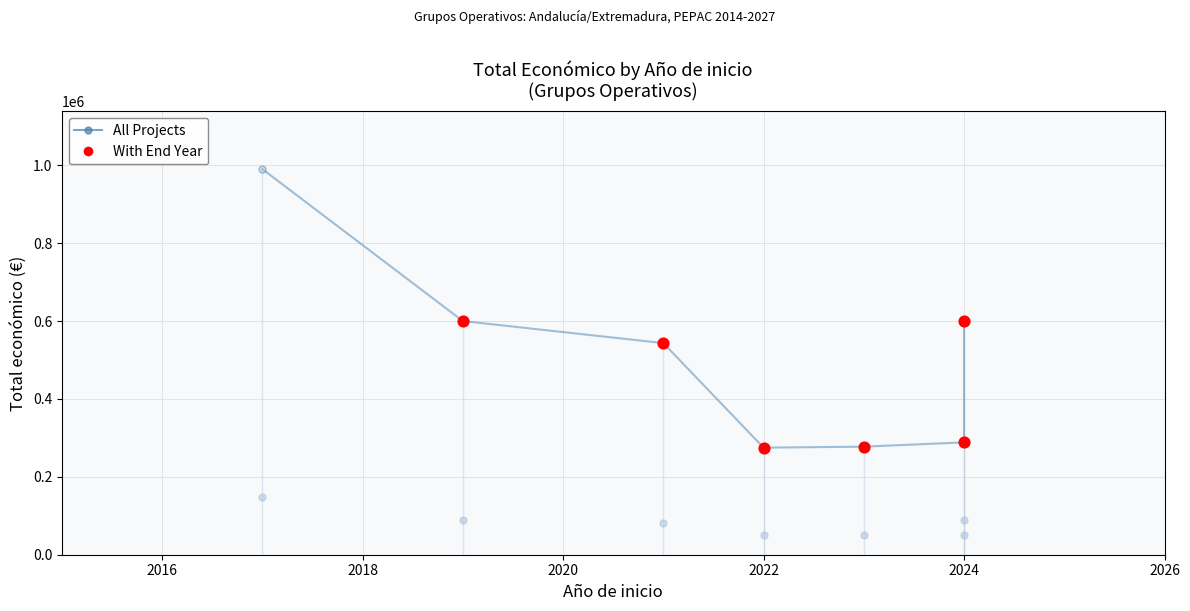

Which has a higher value, 2024 or 2022?

2024